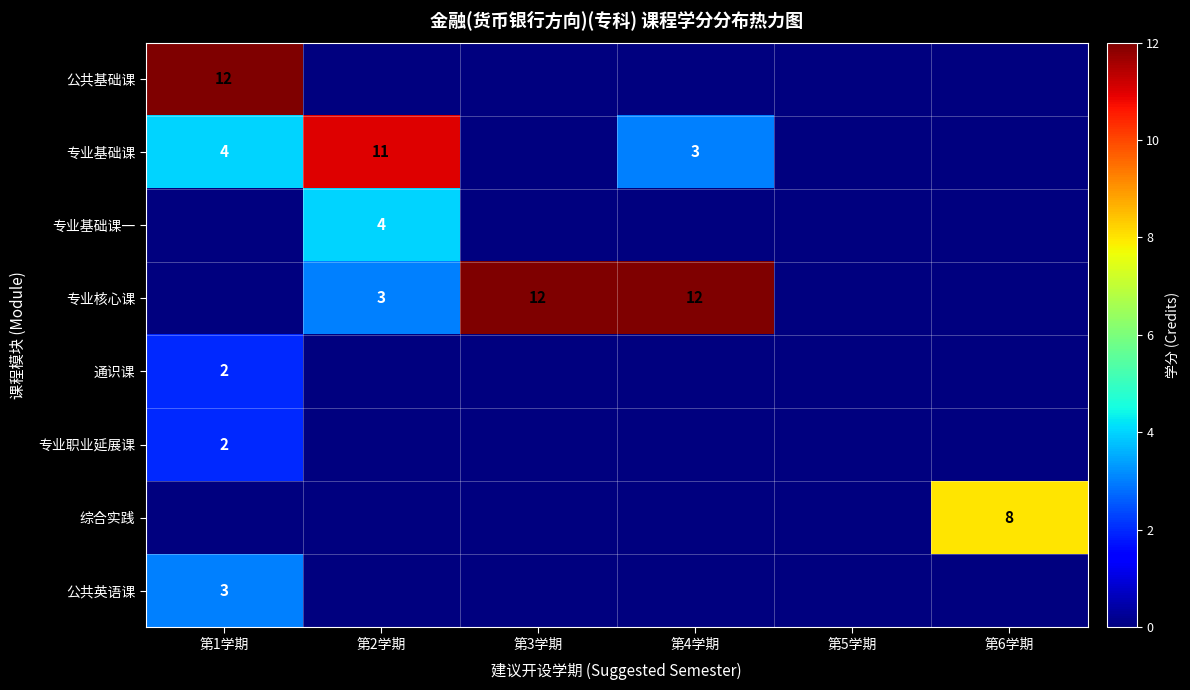

The 专业基础课 series shows 16 at 第2学期. True or false?

False